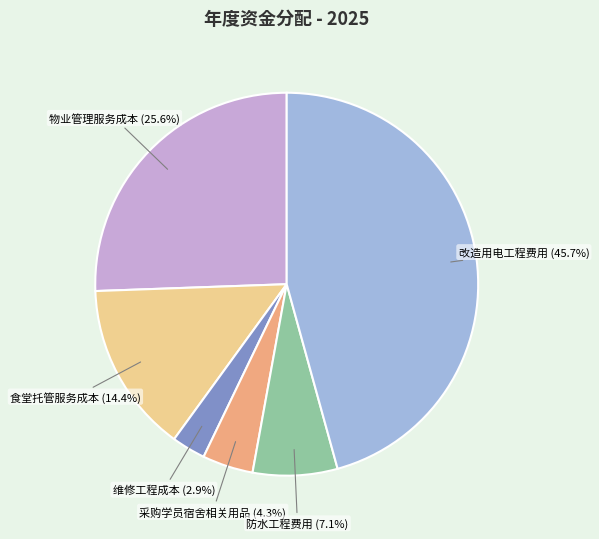

What is the smallest slice in the pie chart?

维修工程成本